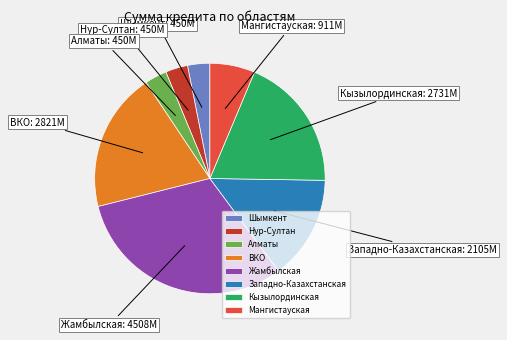

How many segments does this pie chart have?

8